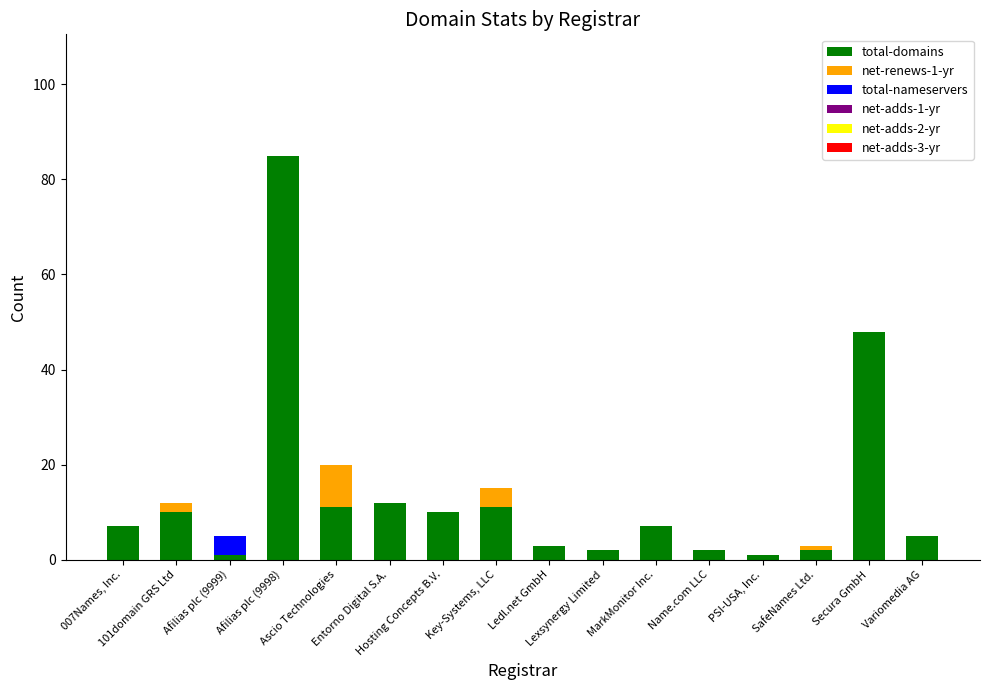

How many categories are shown in the chart?

16